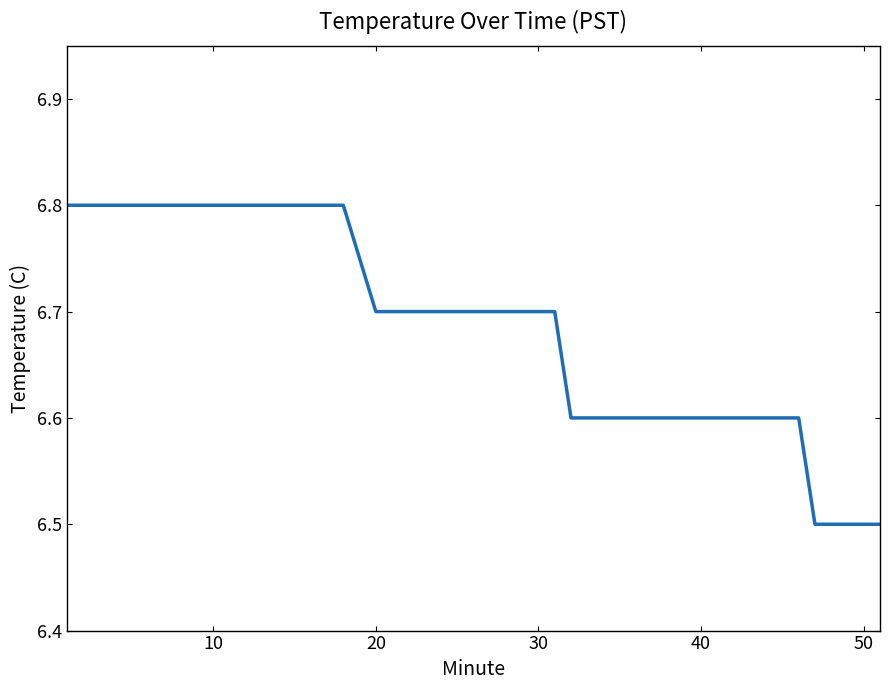

What is the maximum value shown in the chart?

6.8